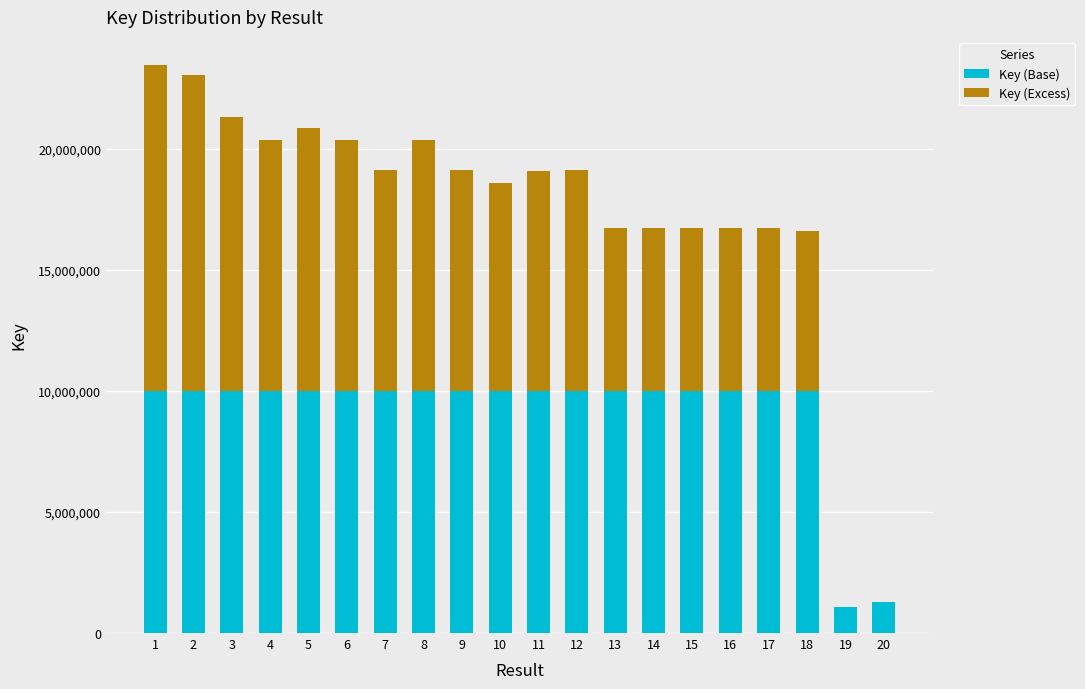

The value of Key (Base) at 5 is 2146444. True or false?

False